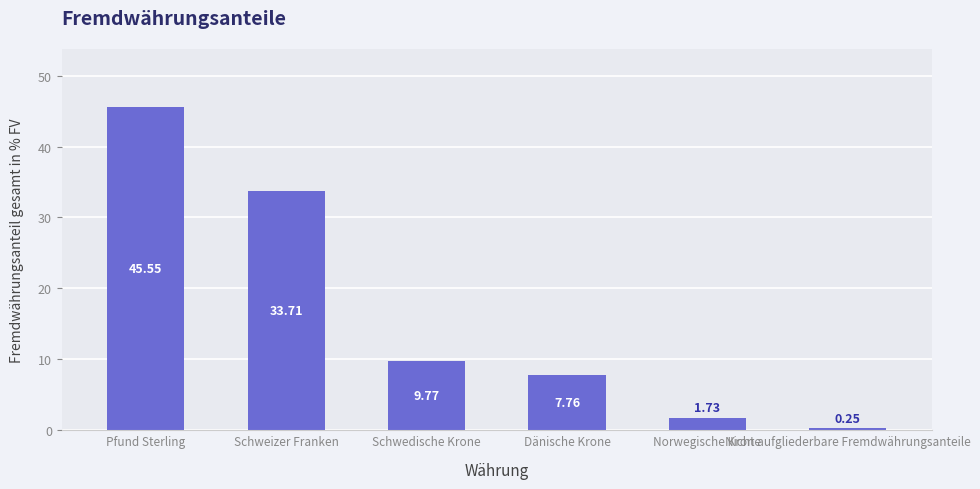

What is the average value?

16.5